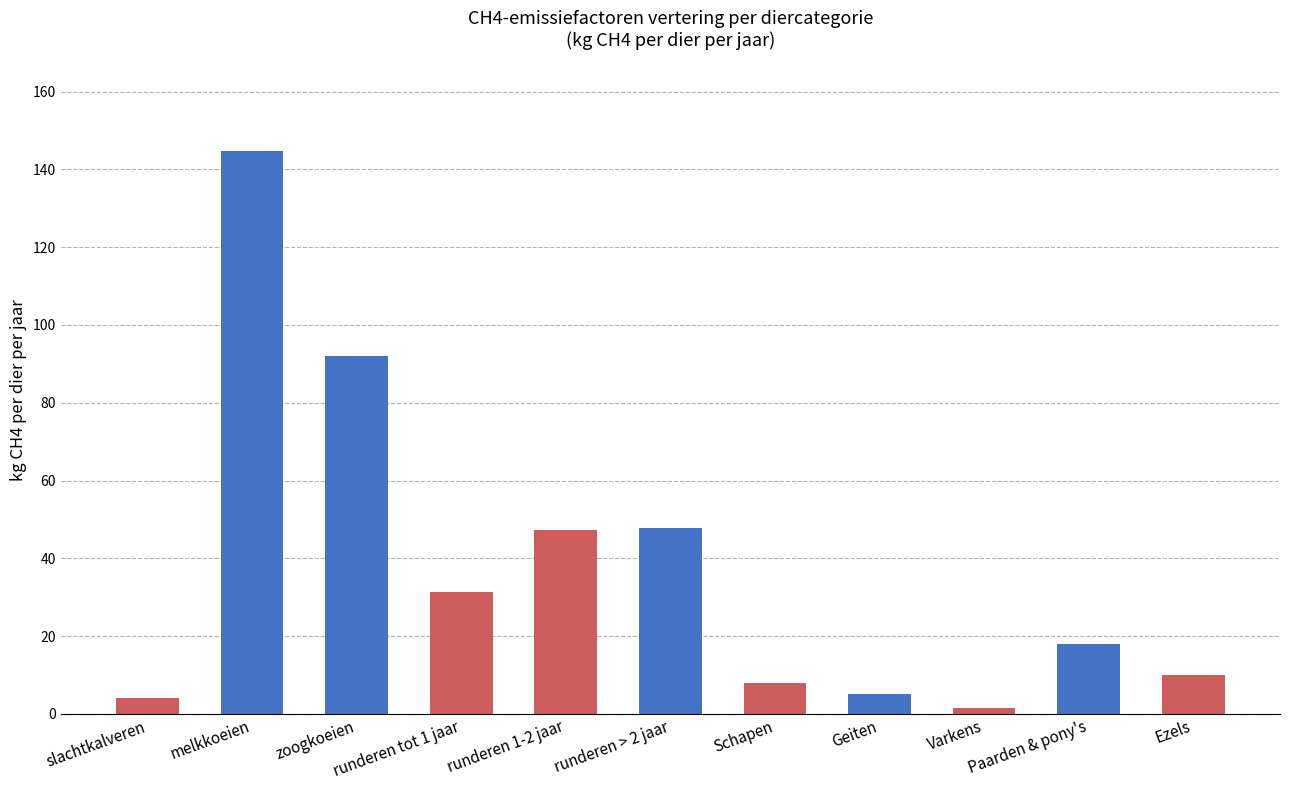

Which label corresponds to the largest value in the chart?

melkkoeien